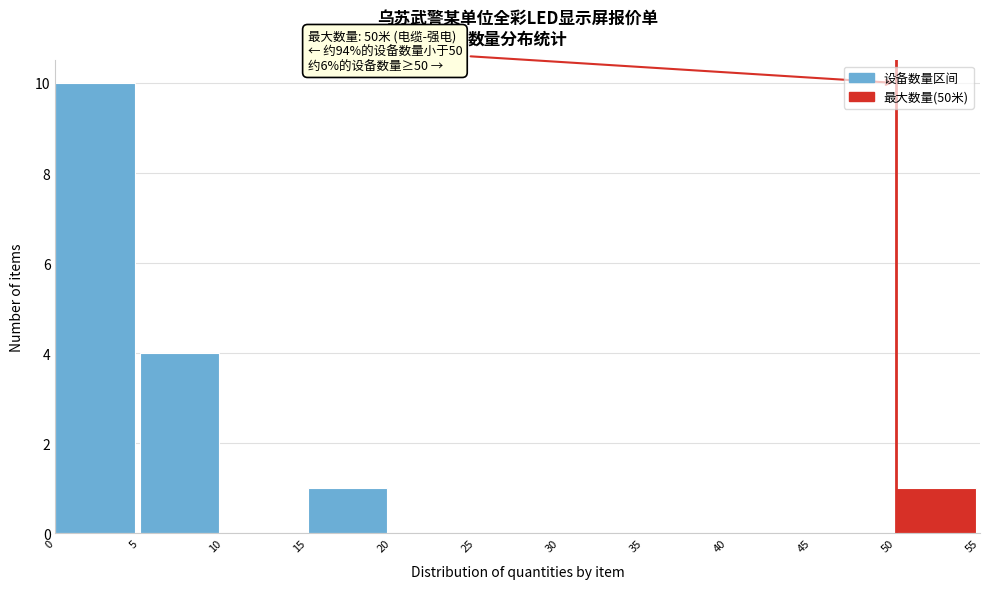

Over which range of the x-axis is the bar tallest?

0 to 5